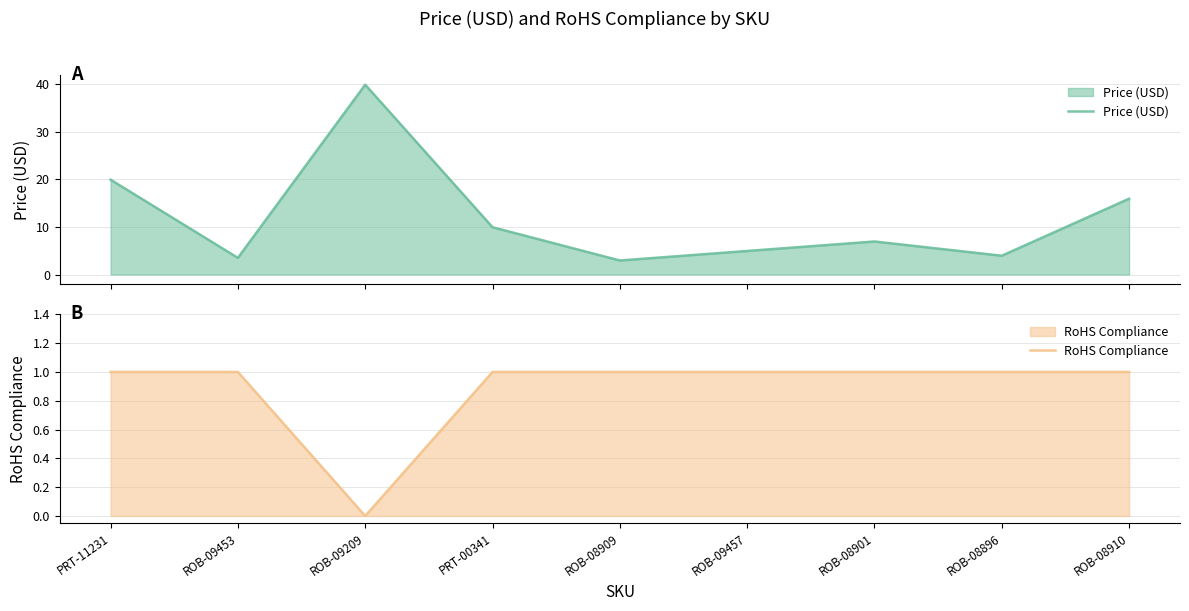

What is the sum of the Price (USD) values at ROB-09209 and PRT-11231?

59.9